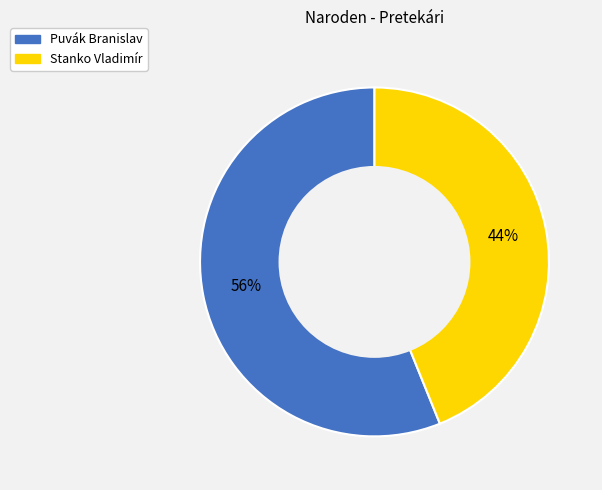

Which category has the smallest portion of the pie?

Stanko Vladimír